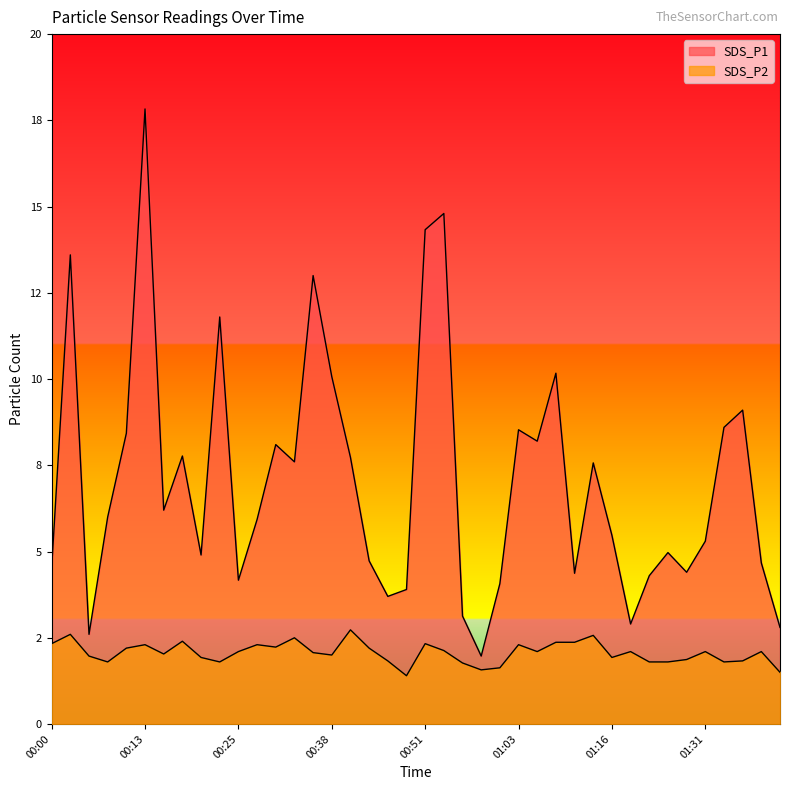

At which category does SDS_P1 reach its first local peak?

00:02